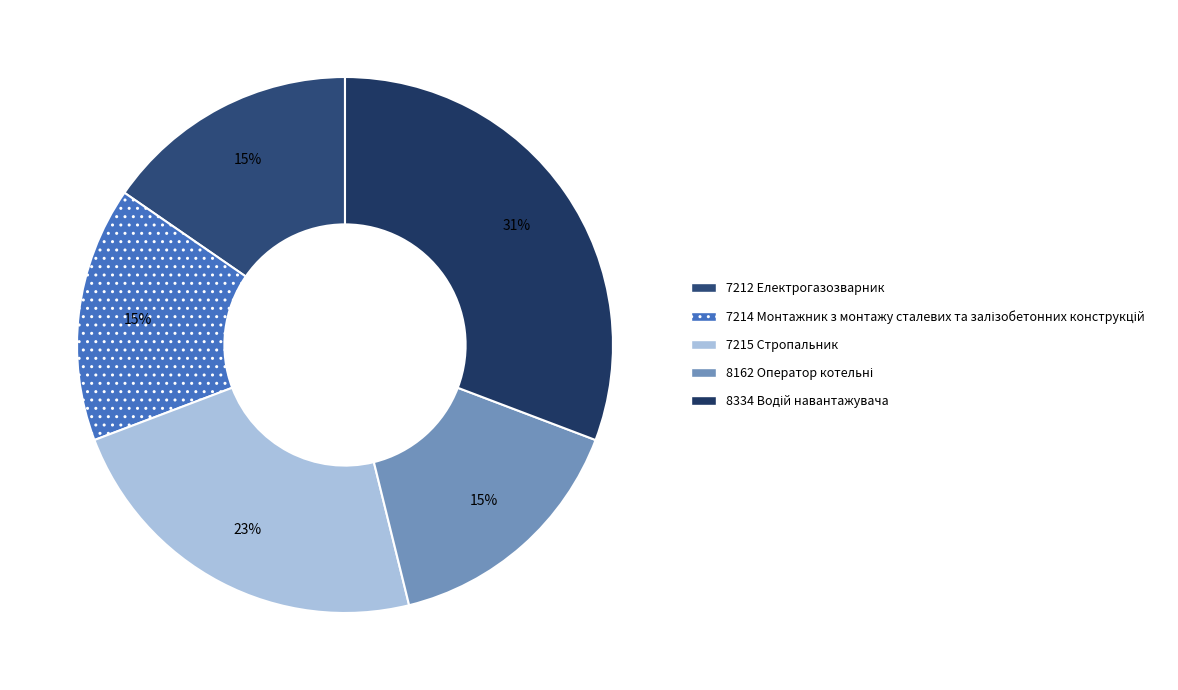

How many slices are in this pie chart?

5